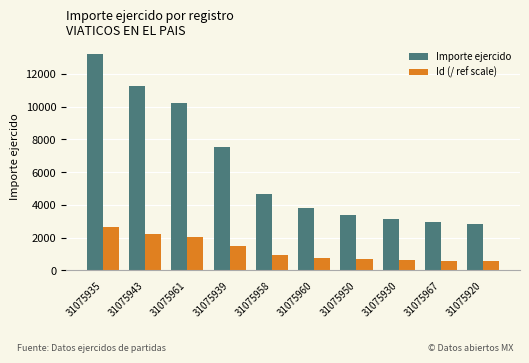

How many data points in Id (/ ref scale) are above 935?

5